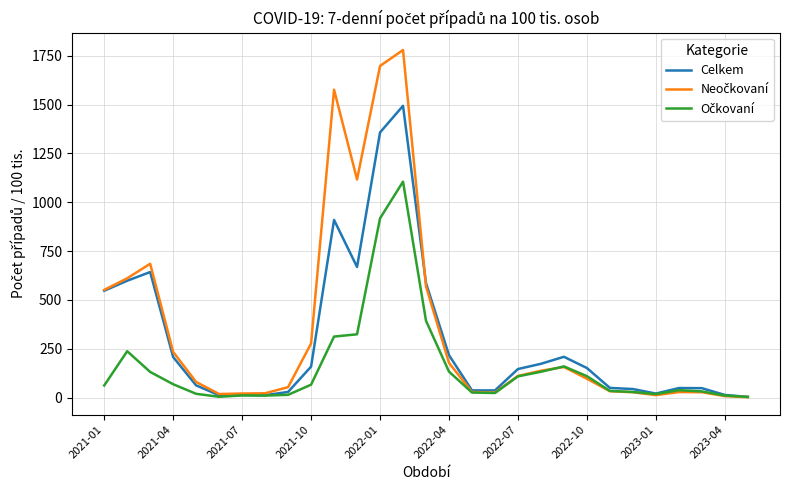

What is the maximum value shown in the chart?

1779.6